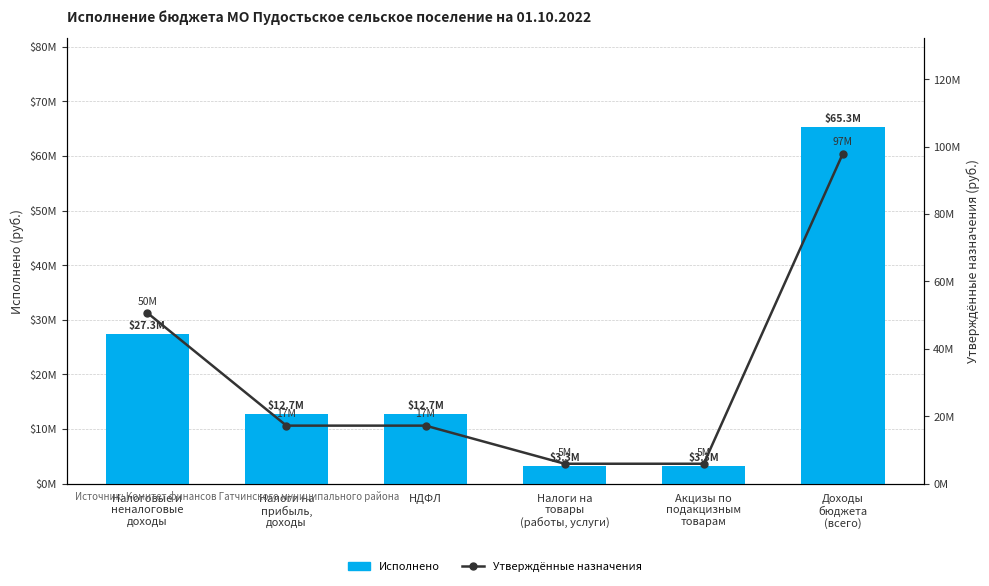

At which label is Утверждённые назначения closest to 51920989?

Налоговые и
неналоговые
доходы